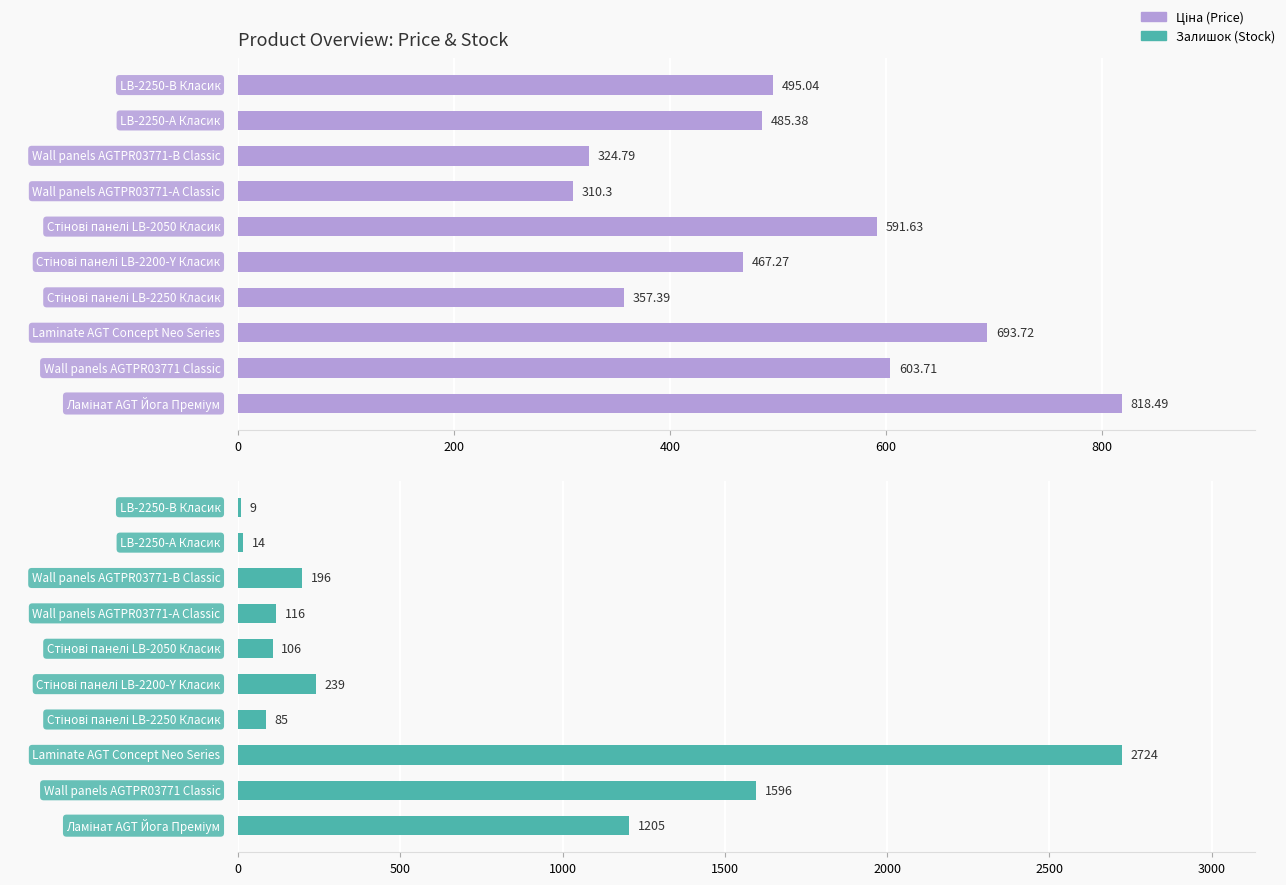

How many values in the Ціна series are below 495?

5